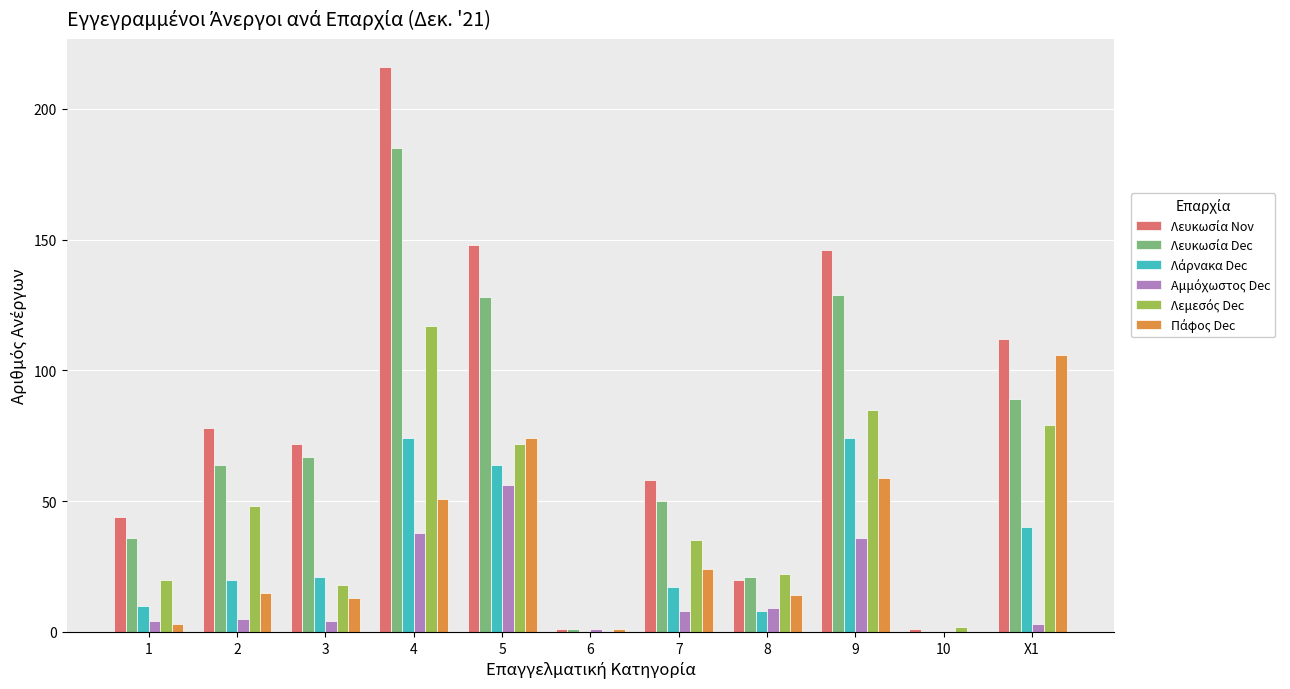

At which category is the sum across all series the highest?

4